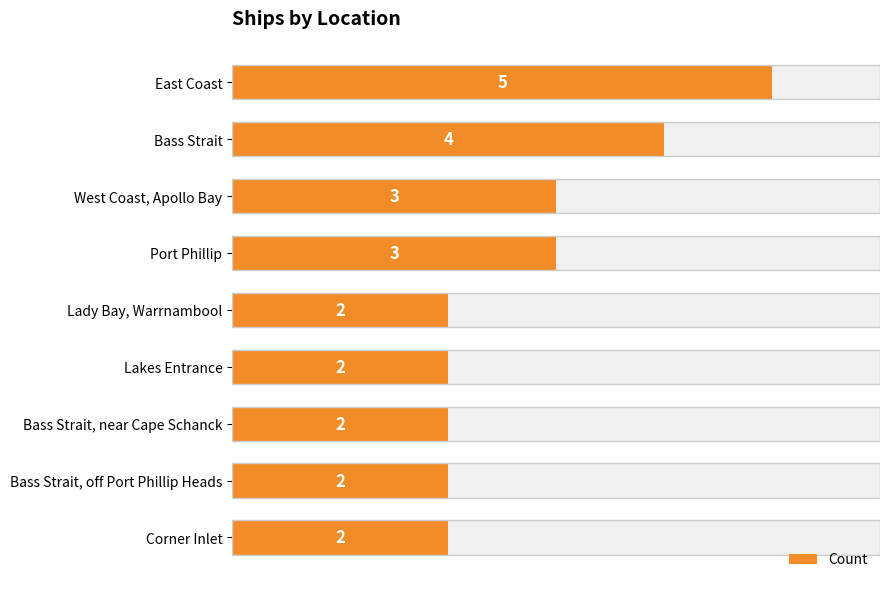

Are the bars grouped side by side (vs. stacked)?

No